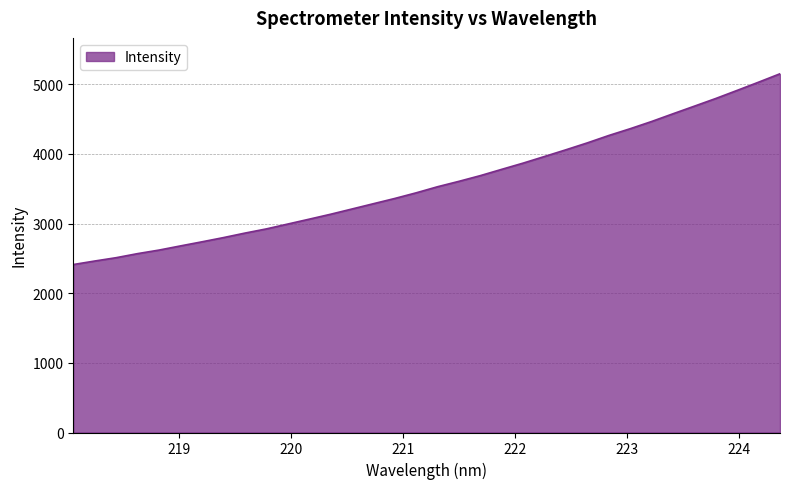

What is the smallest value displayed?

2412.5